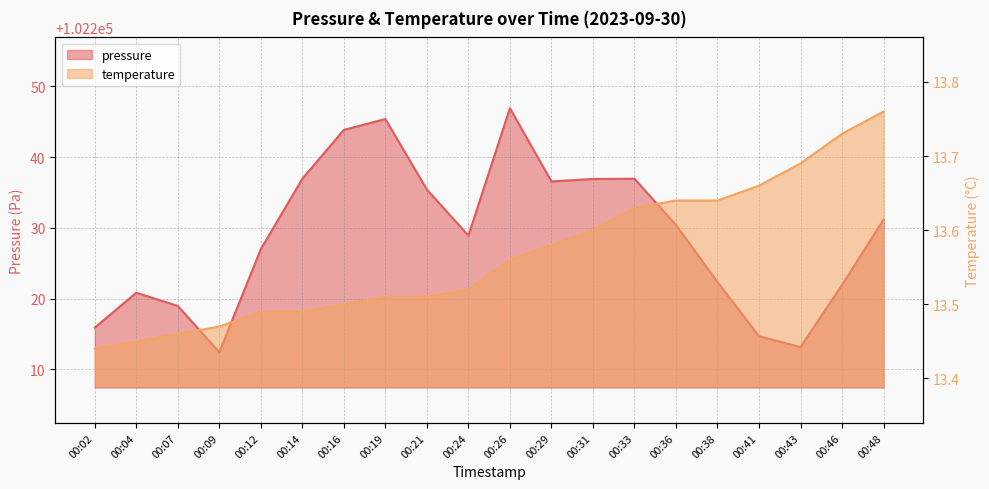

What is the minimum value shown in the chart?

13.4